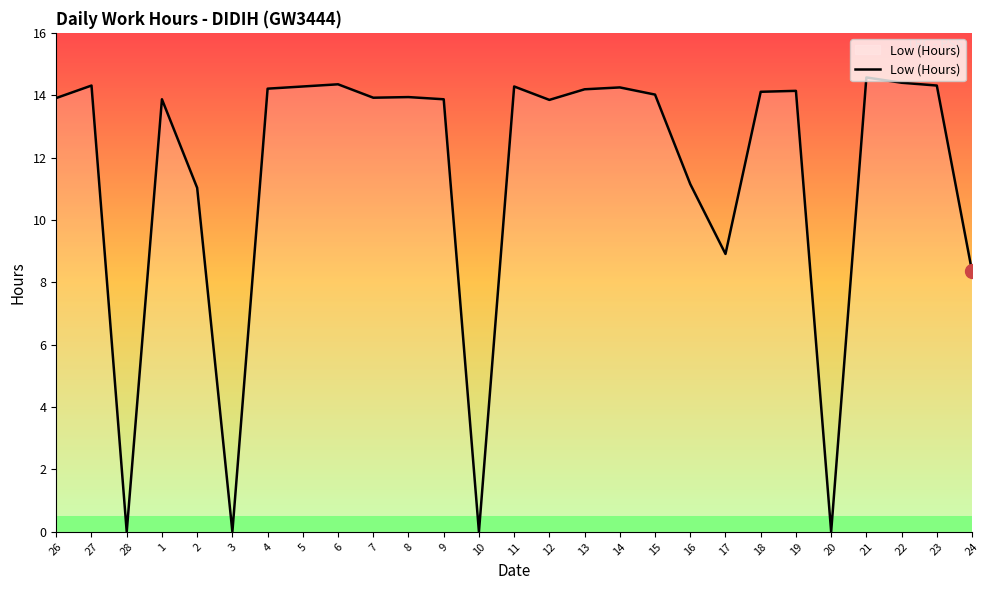

What position from the left is 4?

7